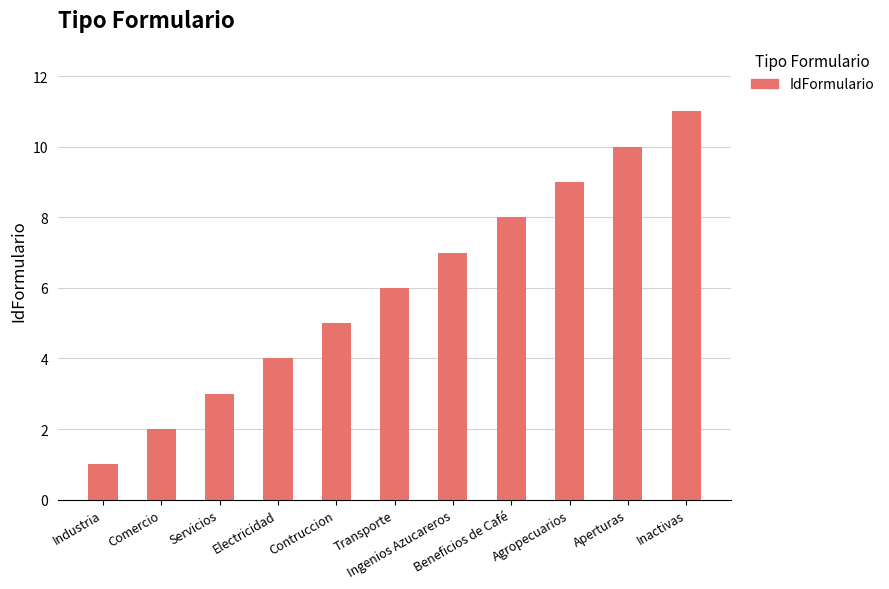

How many data points are less than 6?

5